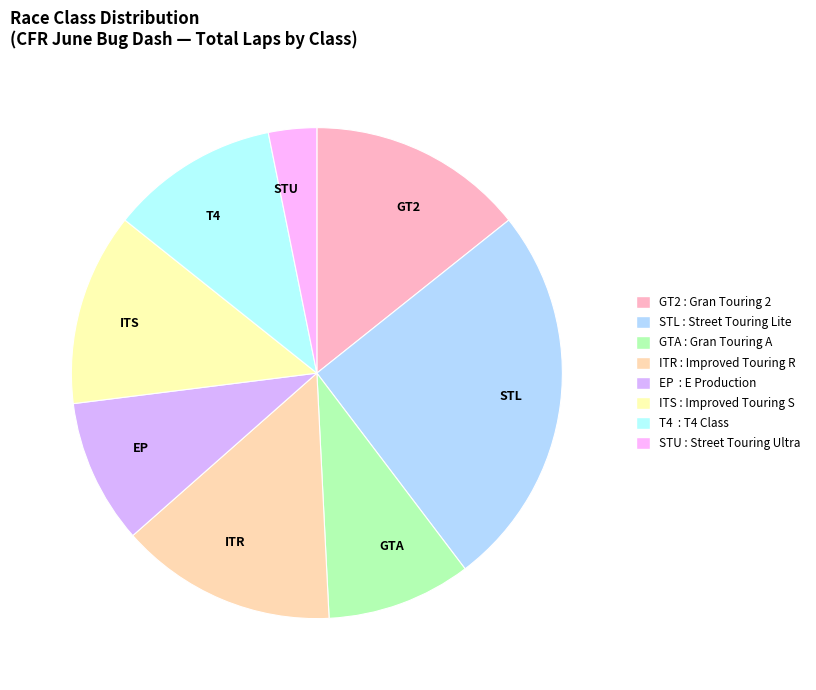

Is it true that EP is 3% of the pie?

False